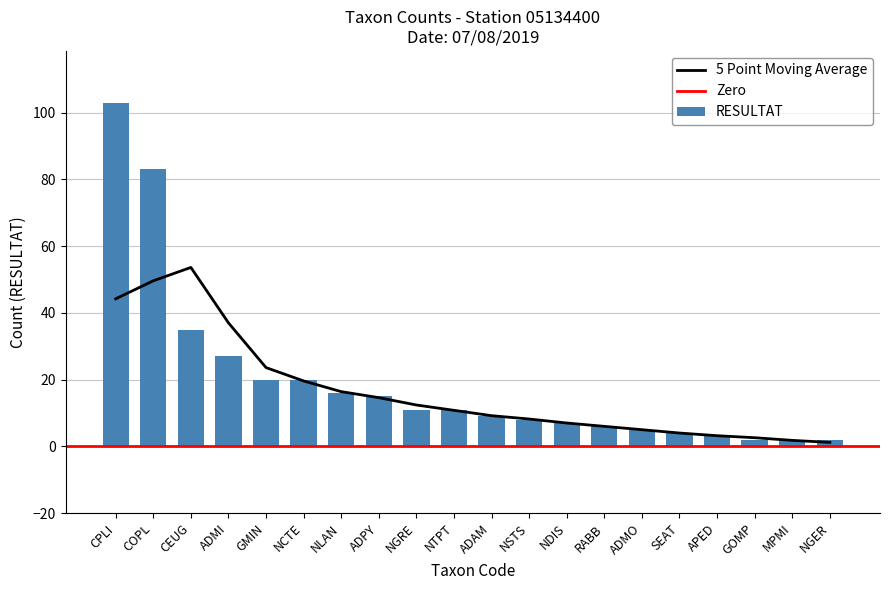

Are the bars grouped side by side (vs. stacked)?

No